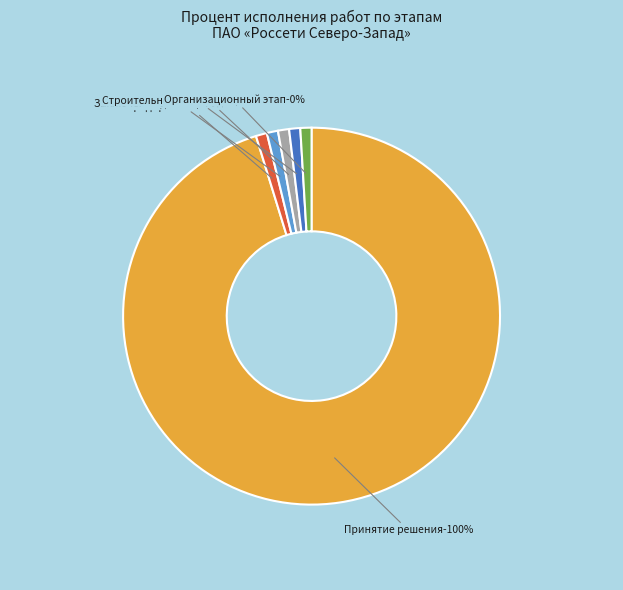

Combined, do Принятие уполномоченным органом решения and Выполнение строительно-монтажных работ account for over 50%?

Yes